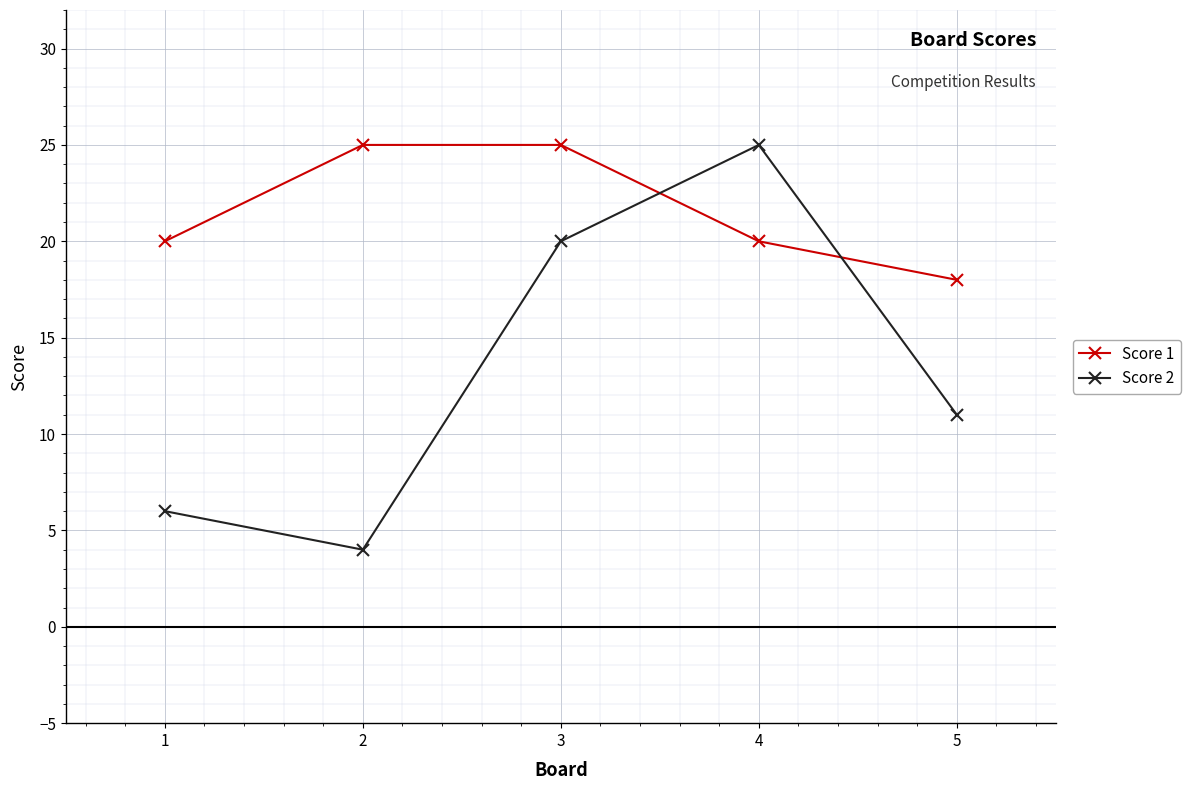

Which series has the largest range (max minus min)?

Score 2